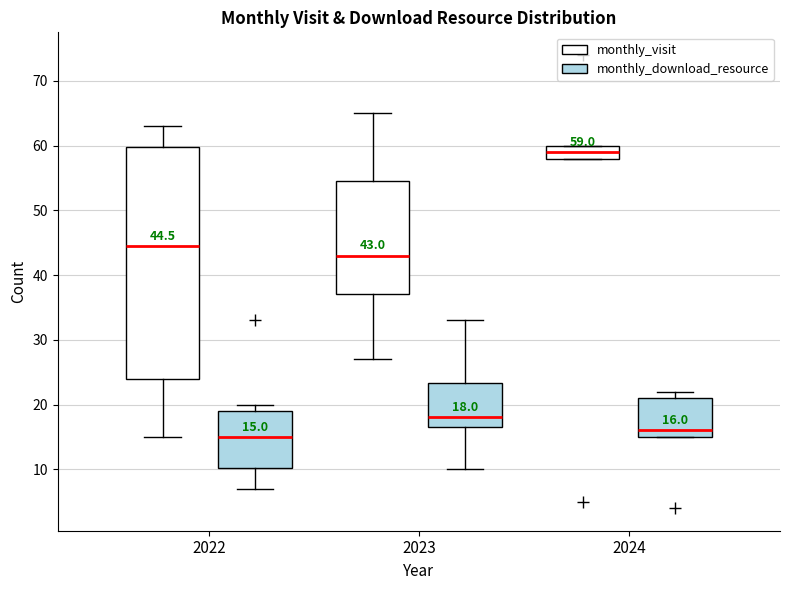

Comparing the boxes themselves (not the whiskers), which one is the tallest?

2022 (monthly_visit)